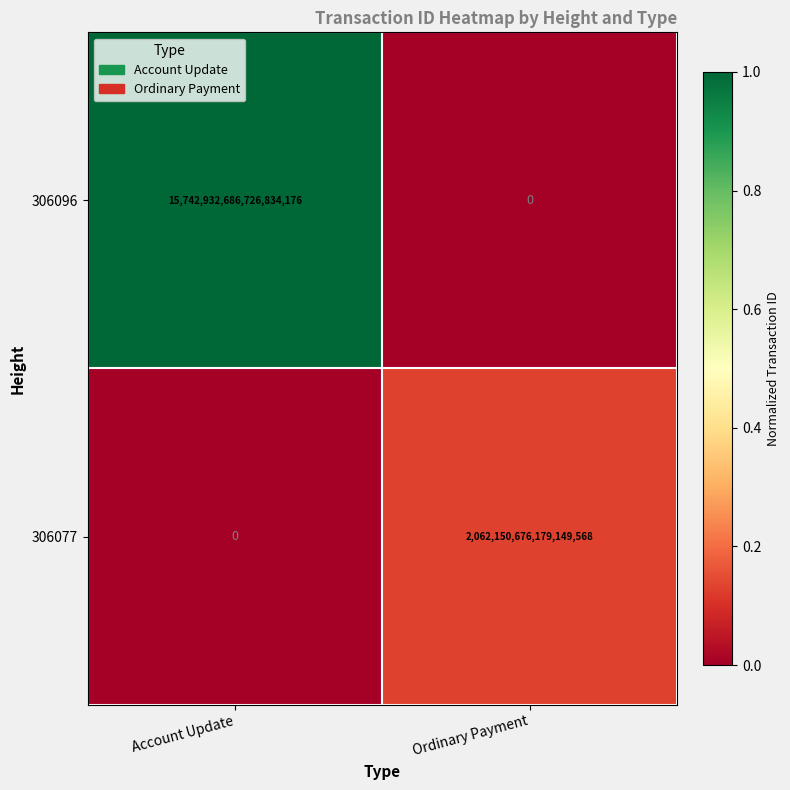

List the series in order of their overall mean, lowest first.

306077, 306096